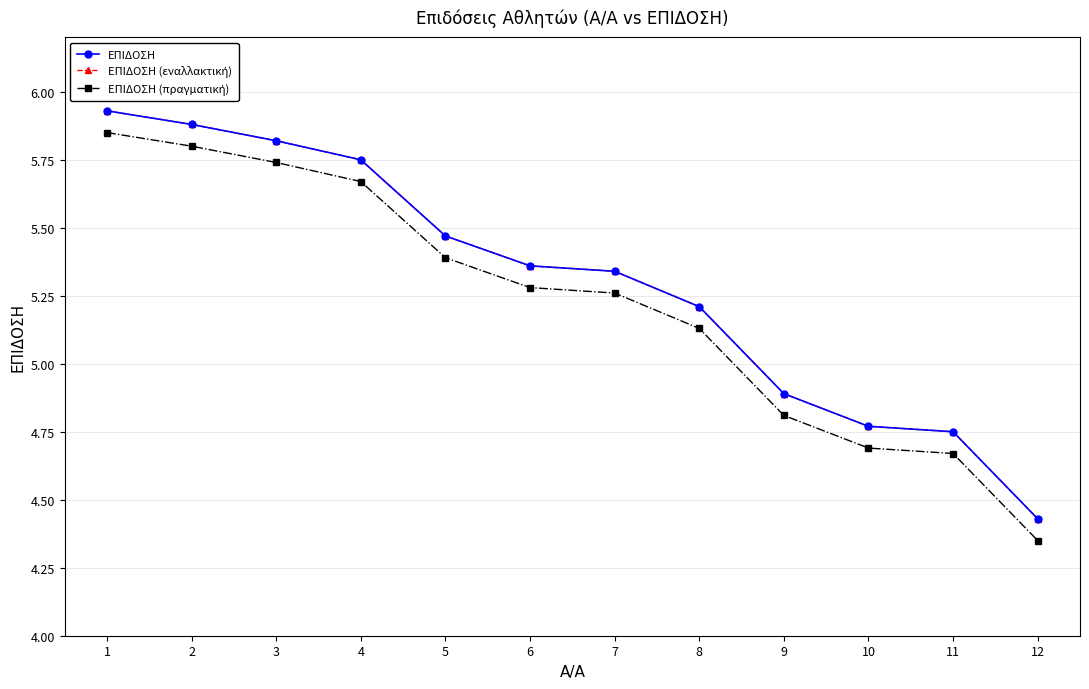

What is the difference between the ΕΠΙΔΟΣΗ values at 10 and 3?

1.1